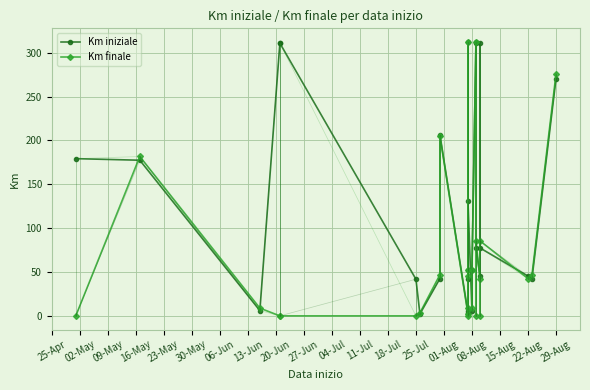

What are all the series names shown in the legend?

Km iniziale, Km finale